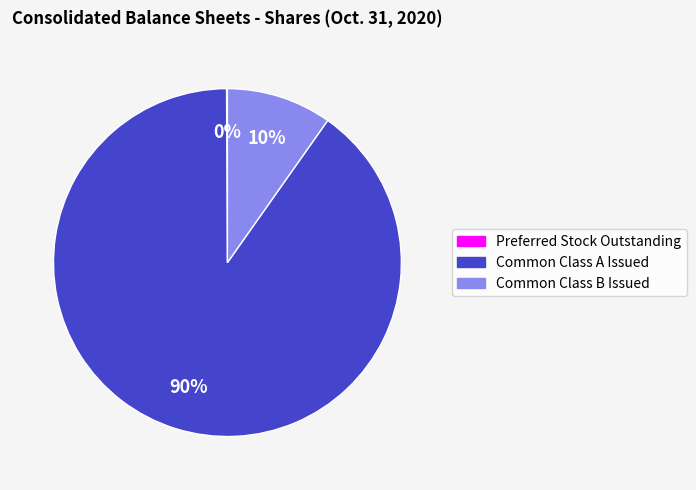

Is it true that Common Class B Issued is 16% of the pie?

False